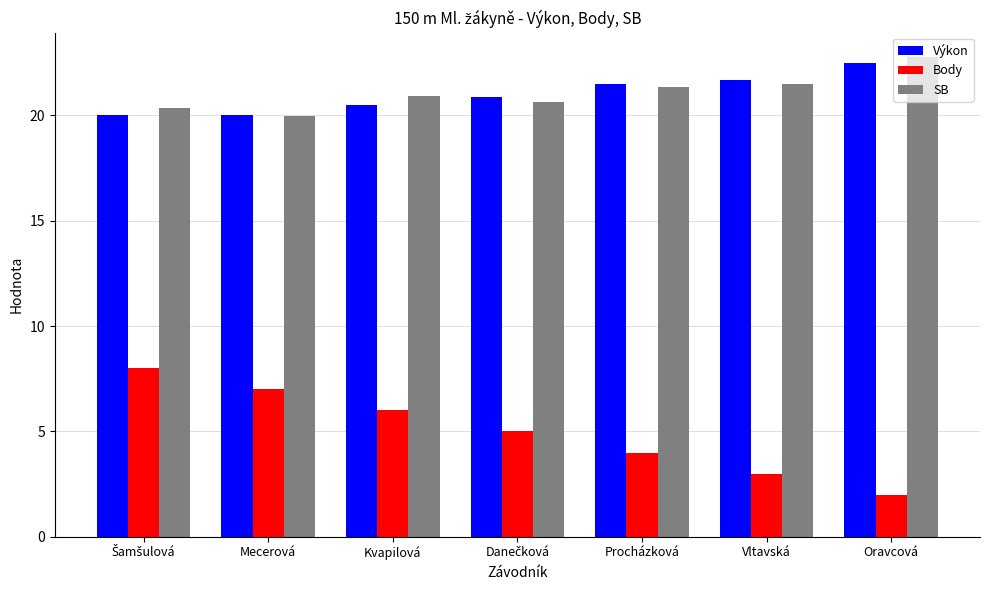

How many groups of bars are there?

7